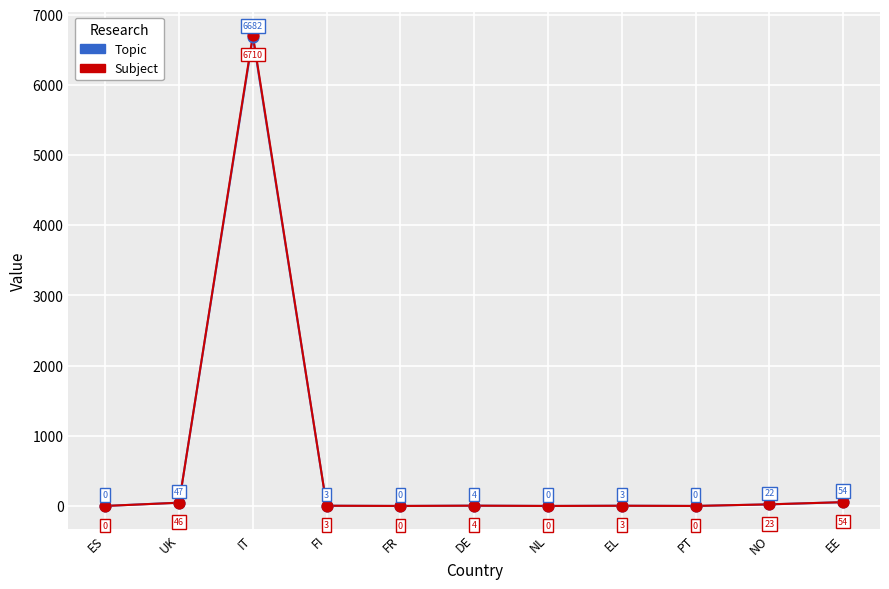

Which series has the largest total across all categories?

Subject